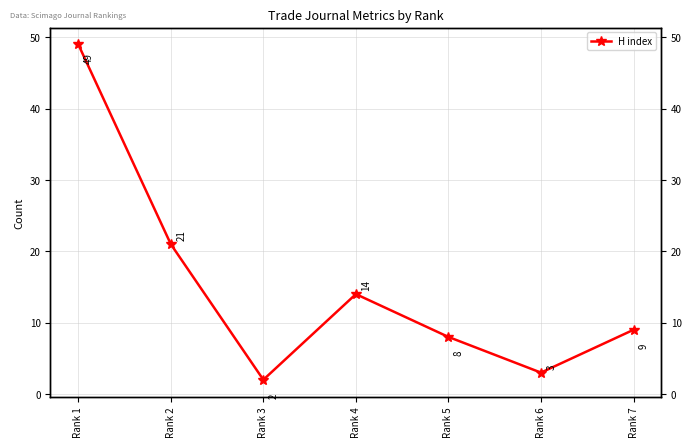

Is it true that the value at Rank 5 is 8?

True